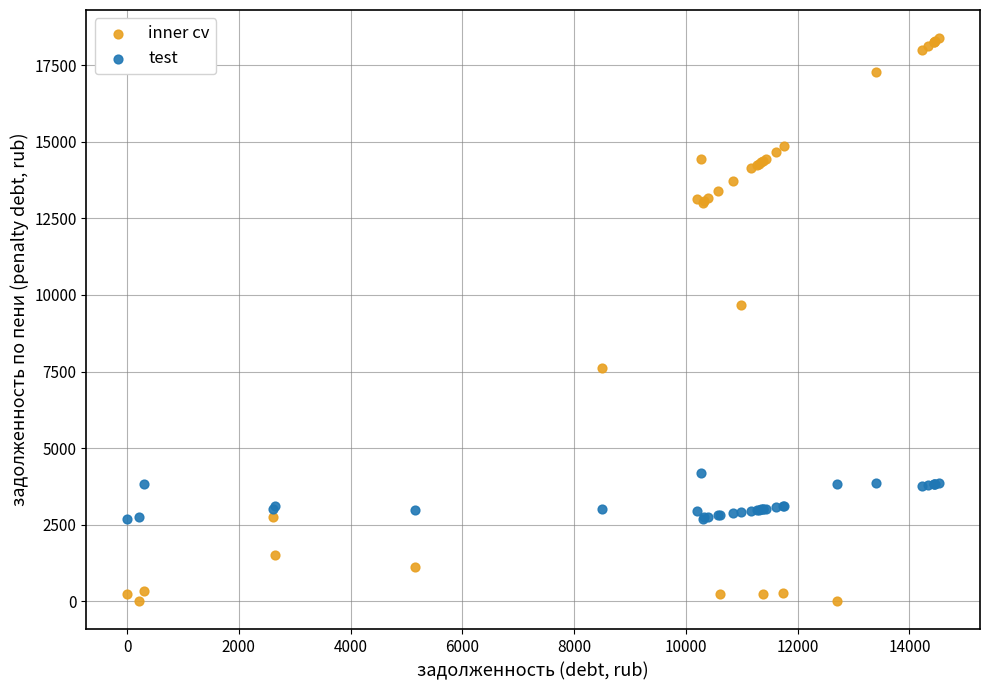

What are all the series names shown in the legend?

inner cv, test